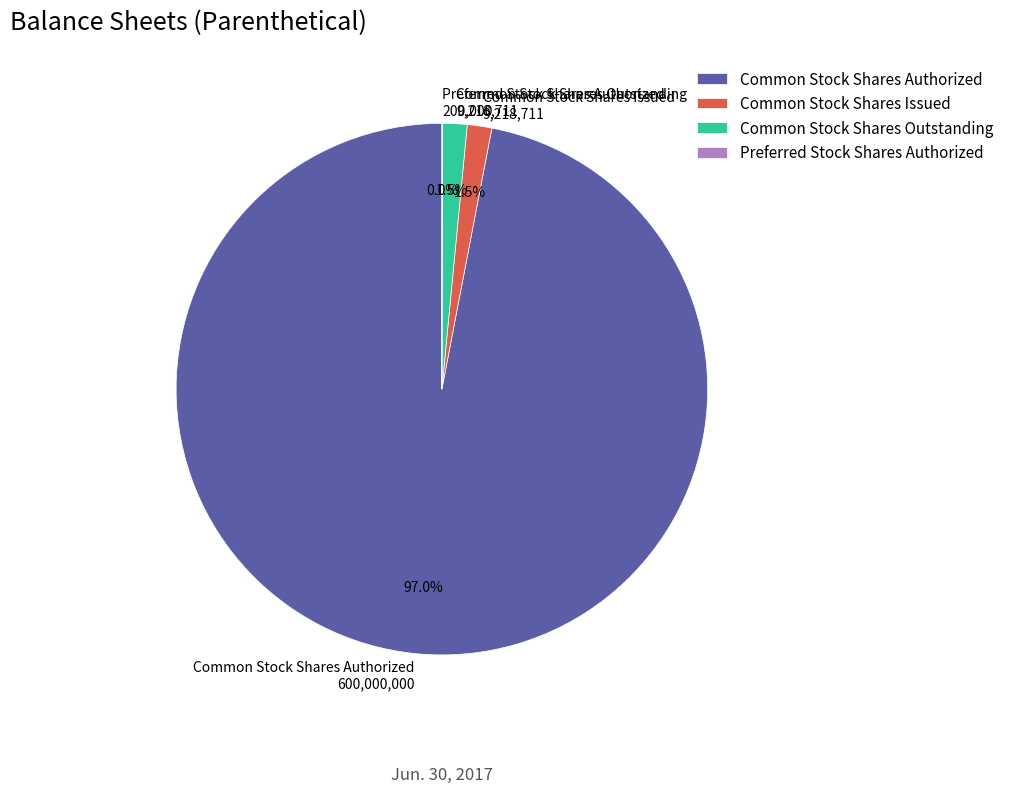

Which slice is the largest?

Common Stock Shares Authorized